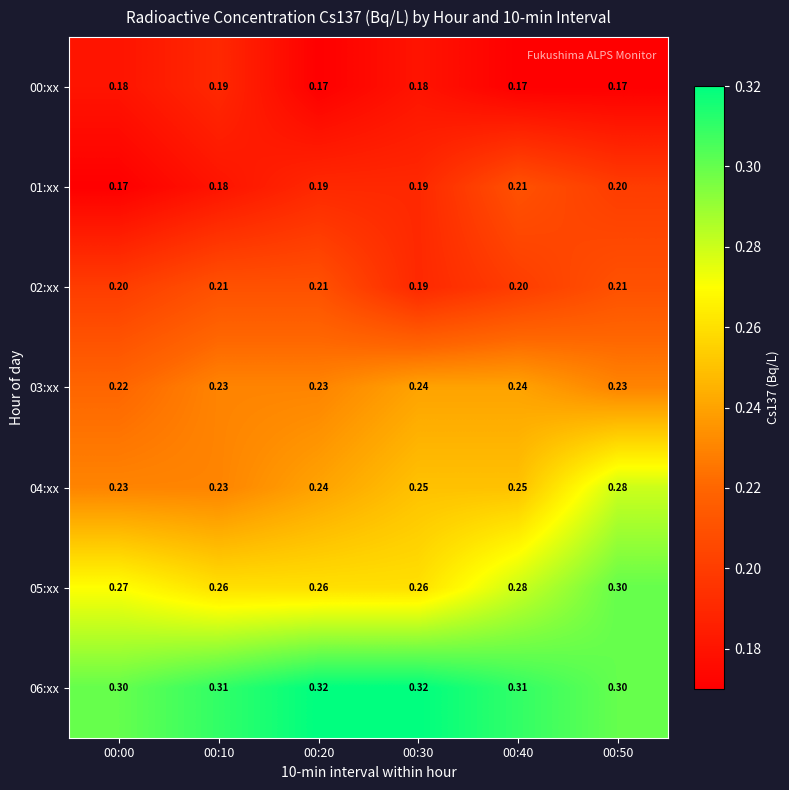

Is the value of 00:xx at 00:50 greater than the value of 02:xx at 00:10?

No